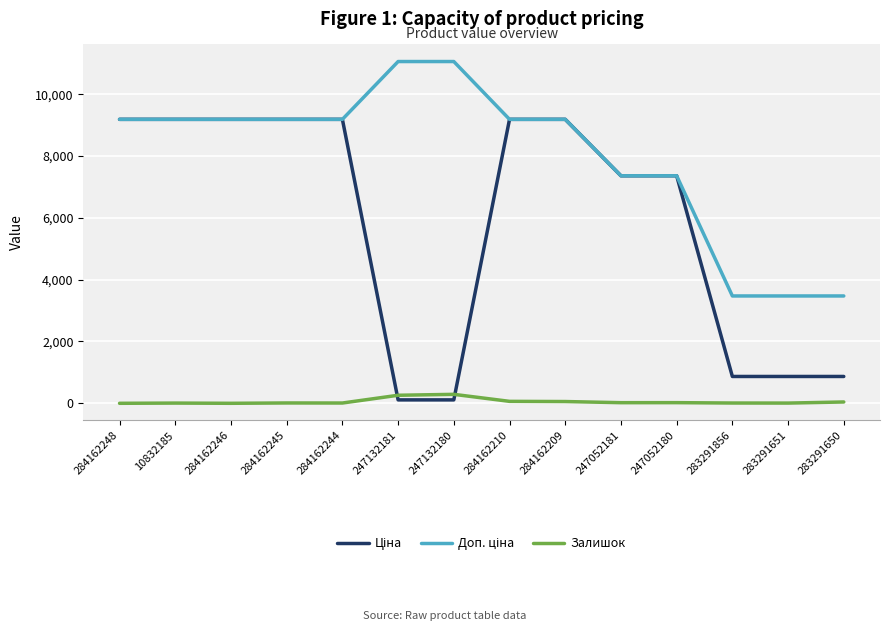

What is the greatest value displayed?

11055.0